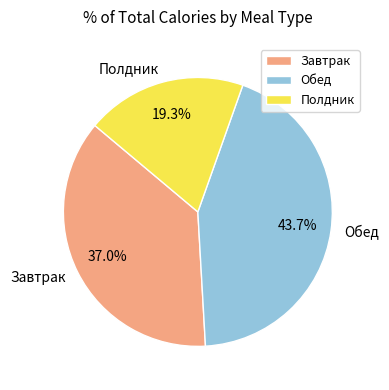

To the nearest percent, what is the difference between the largest and smallest slice percentages?

24%